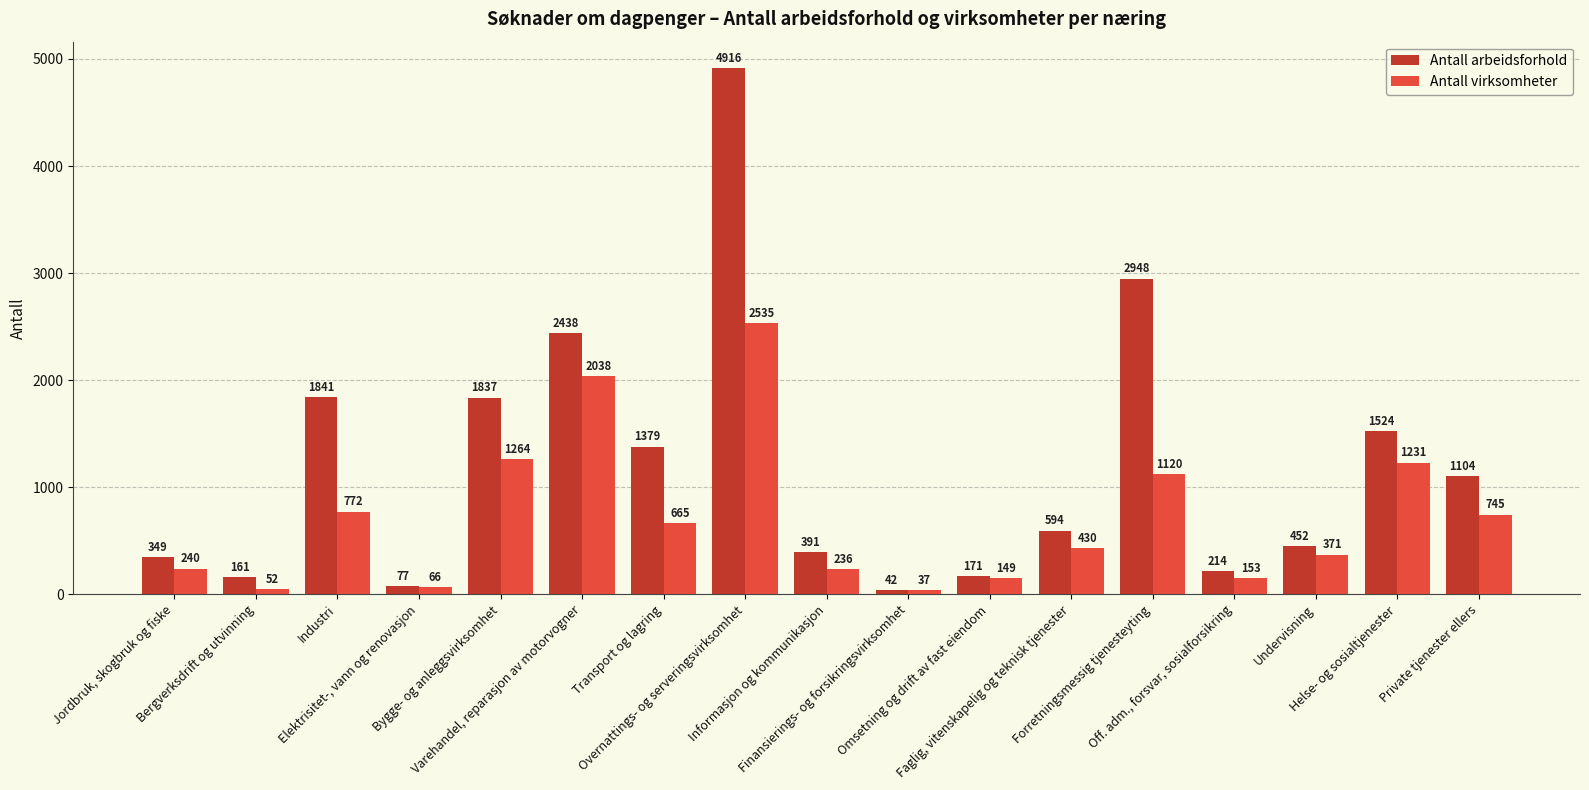

What is the difference between the highest and lowest values at Transport og lagring?

714